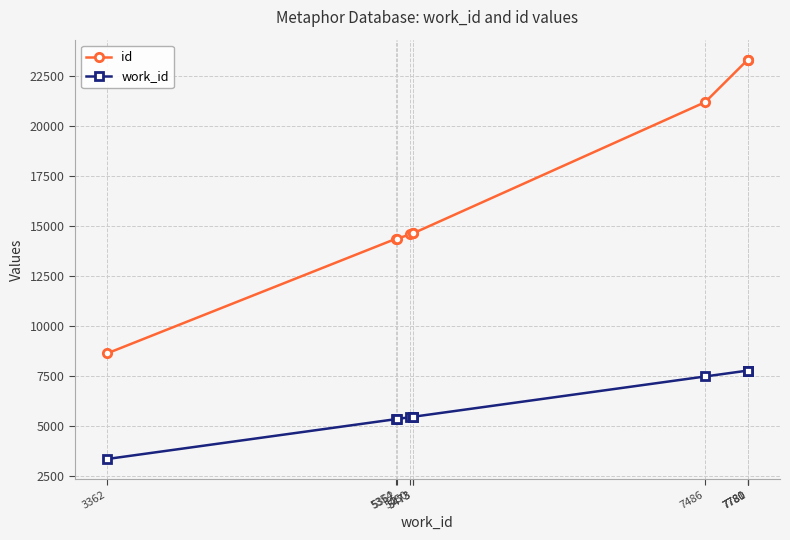

Is it true that id equals 5211 at 7781?

False